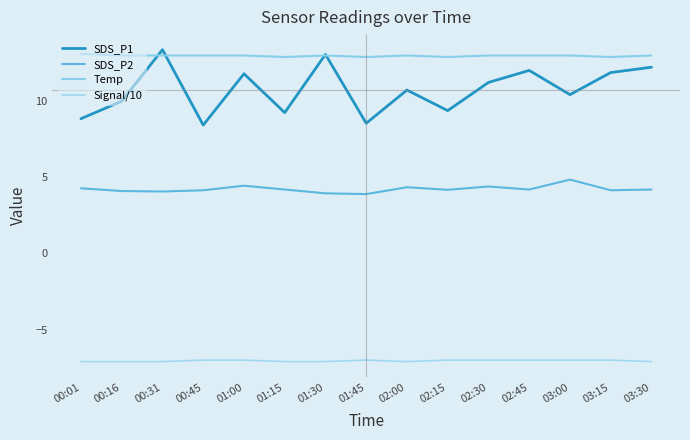

True or false: SDS_P1 and SDS_P2 cross at least once.

False